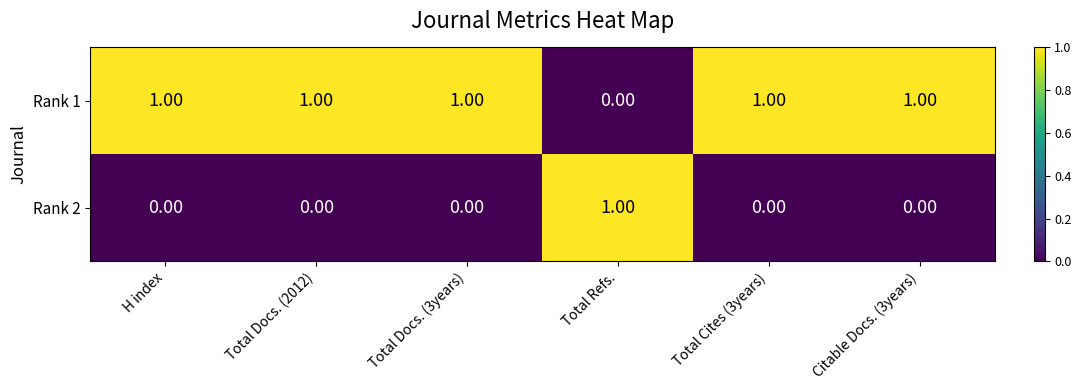

At H index, list the series in order from smallest to largest.

Rank 2, Rank 1